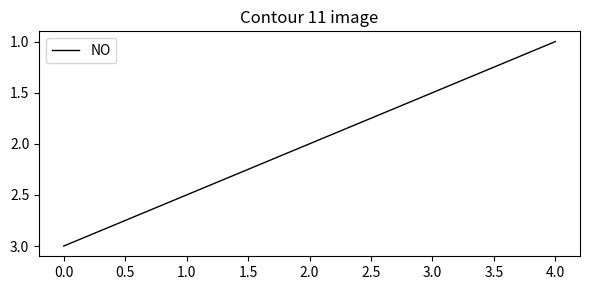

List the labels in order of value, largest first.

0.0, 2.0, 4.0